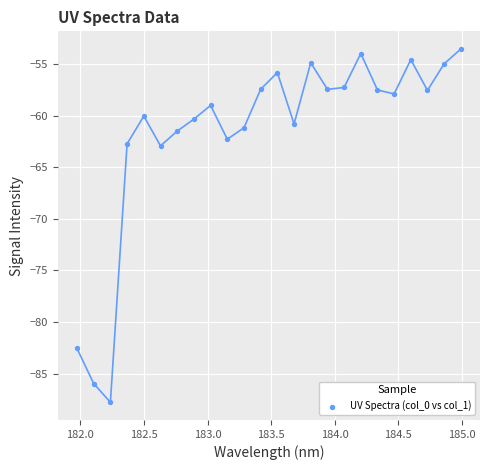

What is the range of X values (max minus min)?

3.0